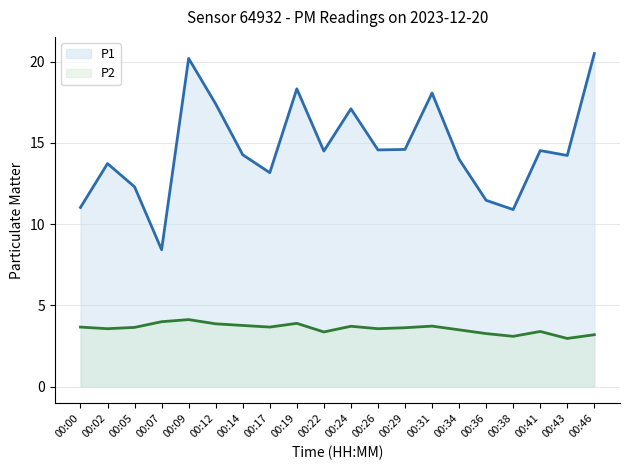

What are all the series names shown in the legend?

P1, P2